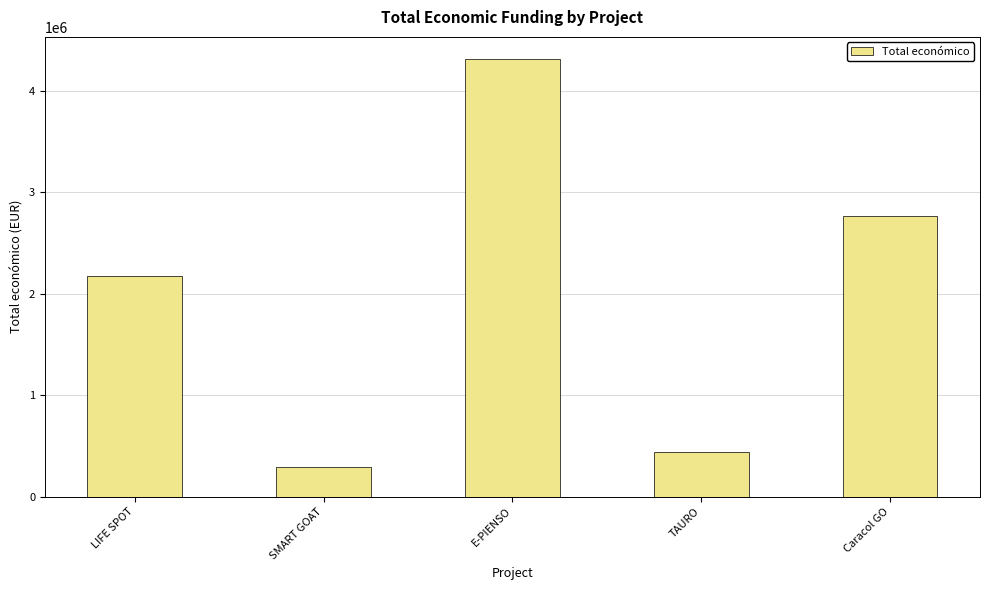

What is the ratio of the value at LIFE SPOT to the value at Caracol GO?

0.8